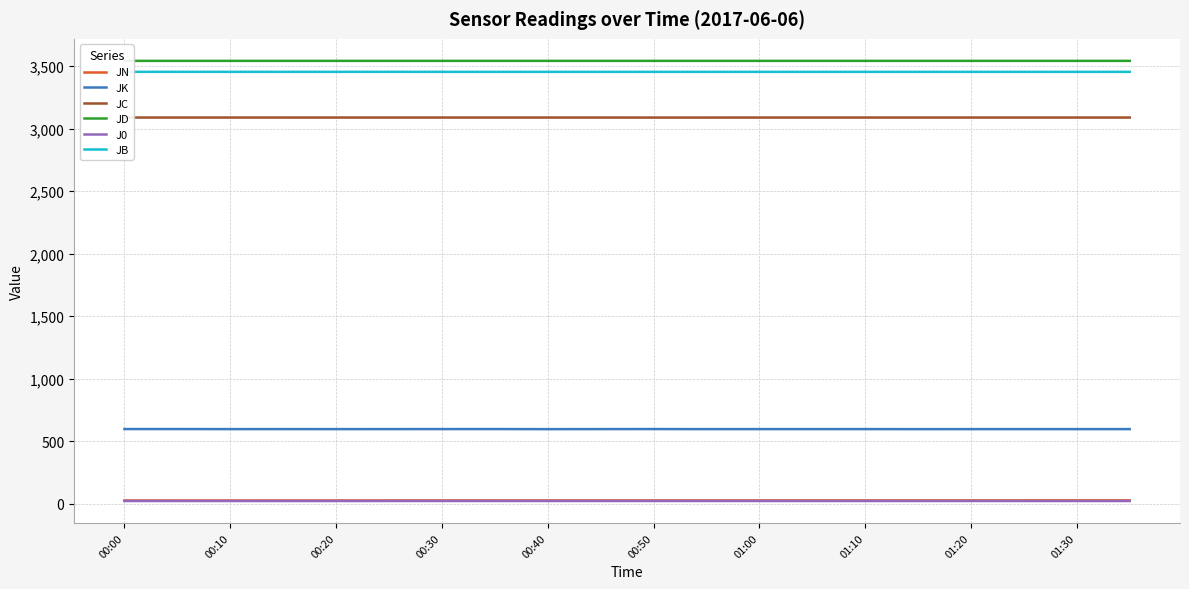

True or false: J0 and JB intersect in this chart.

False